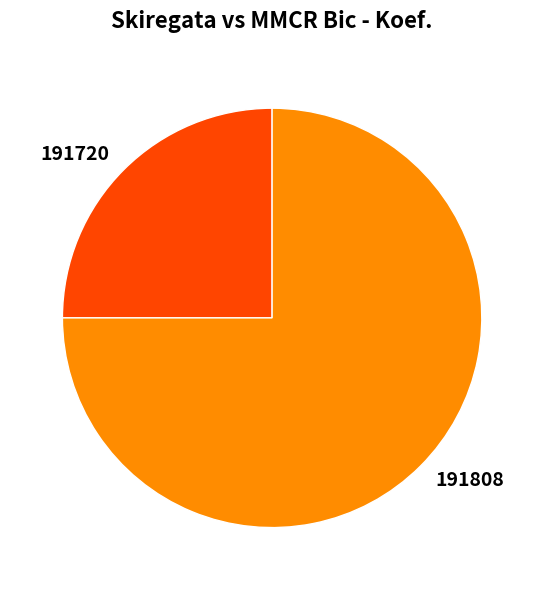

Is there a majority slice in this chart?

Yes